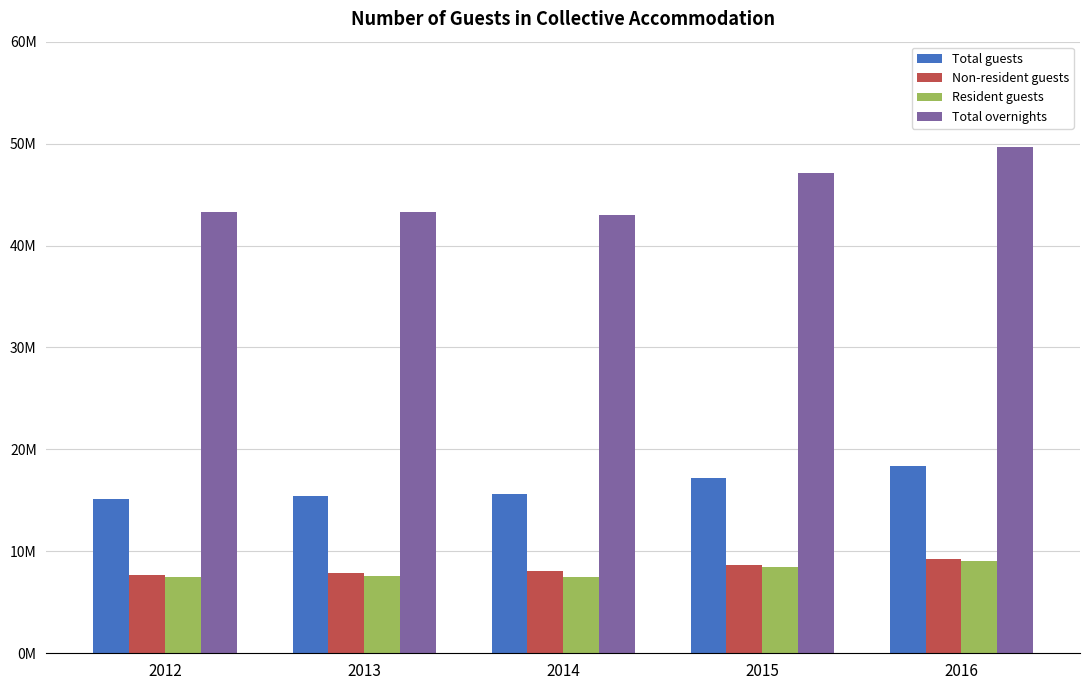

Reading right to left, list all the values displayed in this chart.

Total guests: 2016=18374355	2015=17195550	2014=15587076	2013=15407671	2012=15098817
Non-resident guests: 2016=9288013	2015=8706913	2014=8095885	2013=7851865	2012=7647044
Resident guests: 2016=9086342	2015=8488637	2014=7491191	2013=7555806	2012=7451773
Total overnights: 2016=49646160	2015=47093906	2014=42946929	2013=43308279	2012=43278457